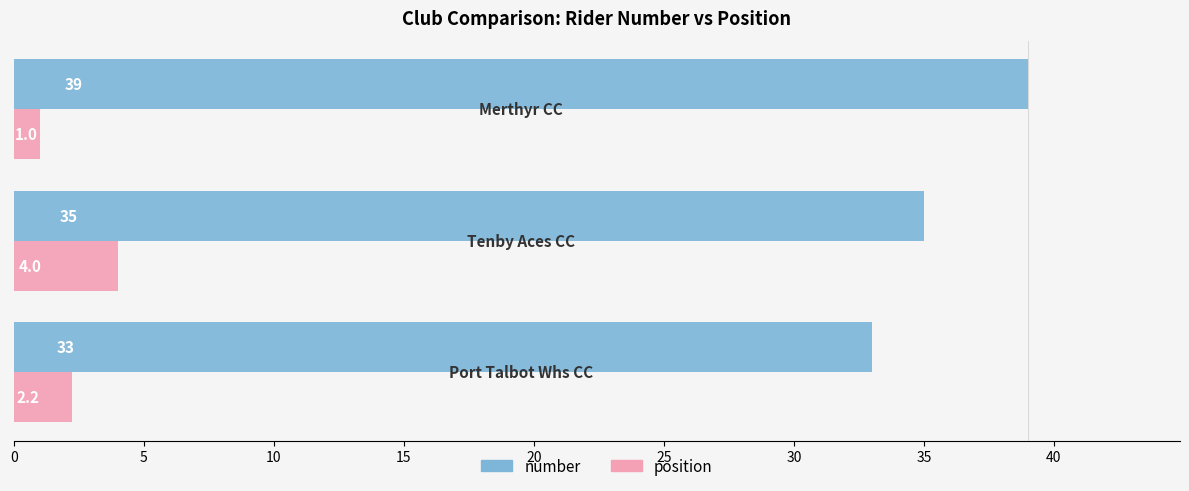

Which series has the largest range (max minus min)?

number